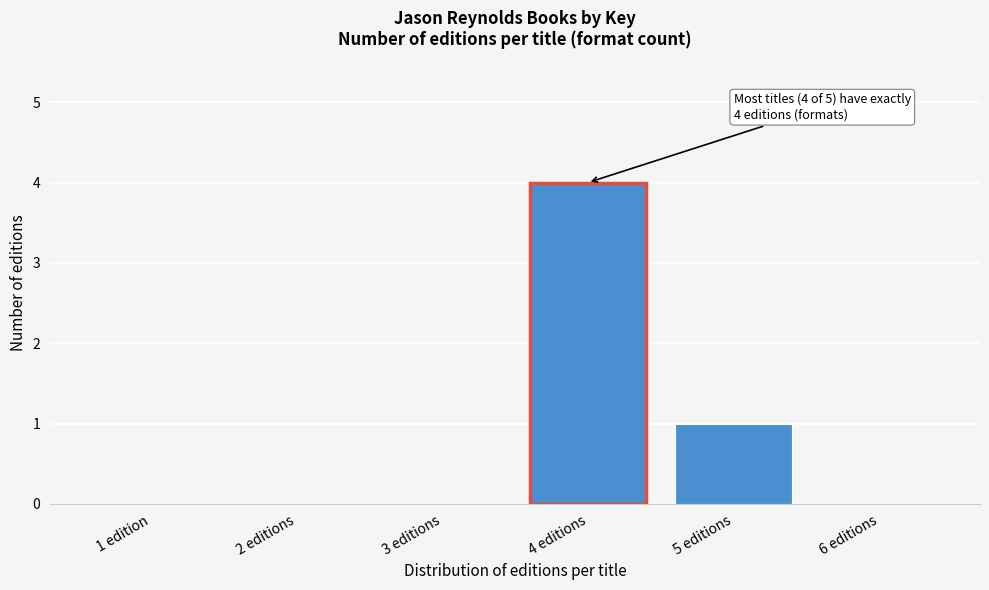

Reading right to left, extract all data points from this chart.

6 editions=0	5 editions=1	4 editions=4	3 editions=0	2 editions=0	1 edition=0